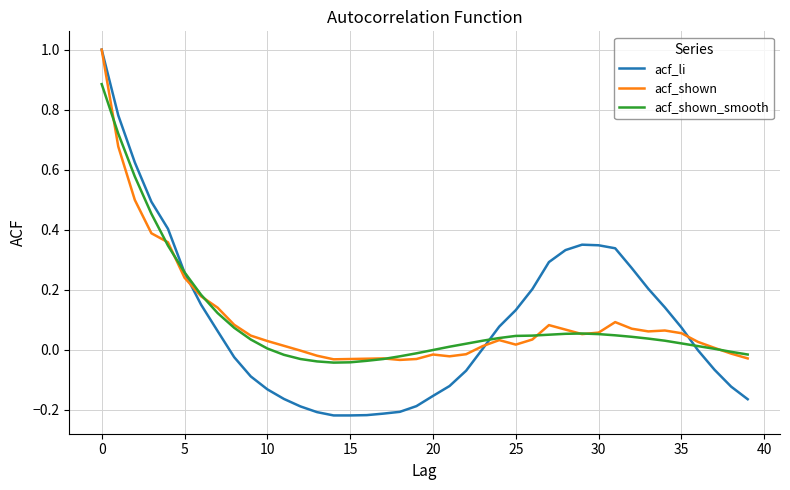

Does the chart display data point markers on the line(s)?

No